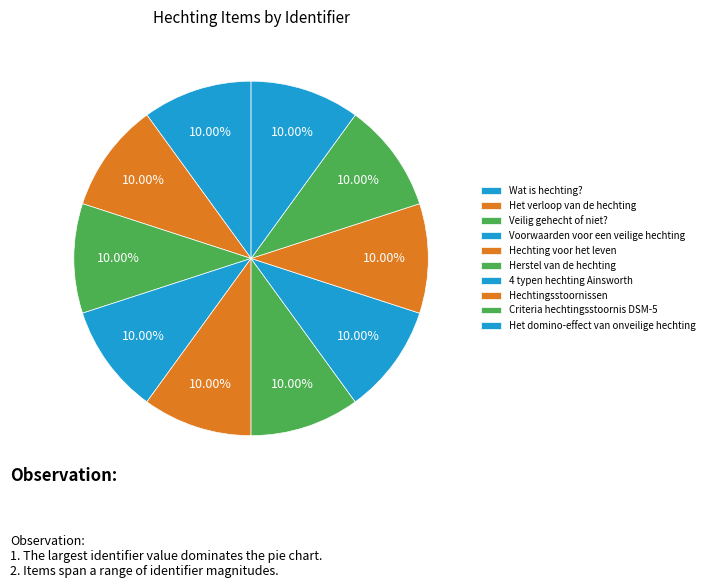

Between Voorwaarden voor een veilige hechting and 4 typen hechting Ainsworth, which is larger?

Voorwaarden voor een veilige hechting